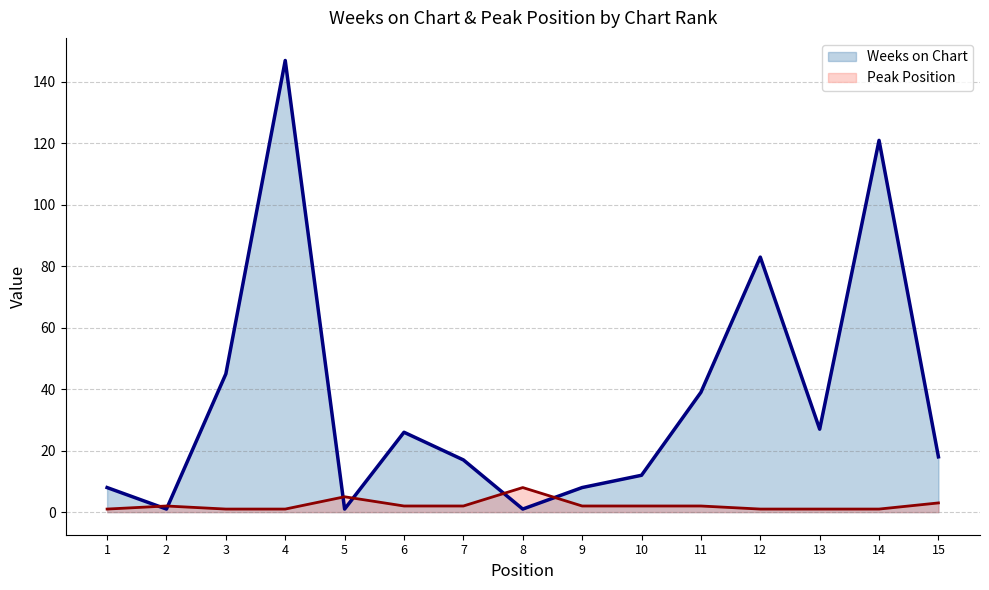

How many intersections are there between Peak Position and Weeks on Chart?

6